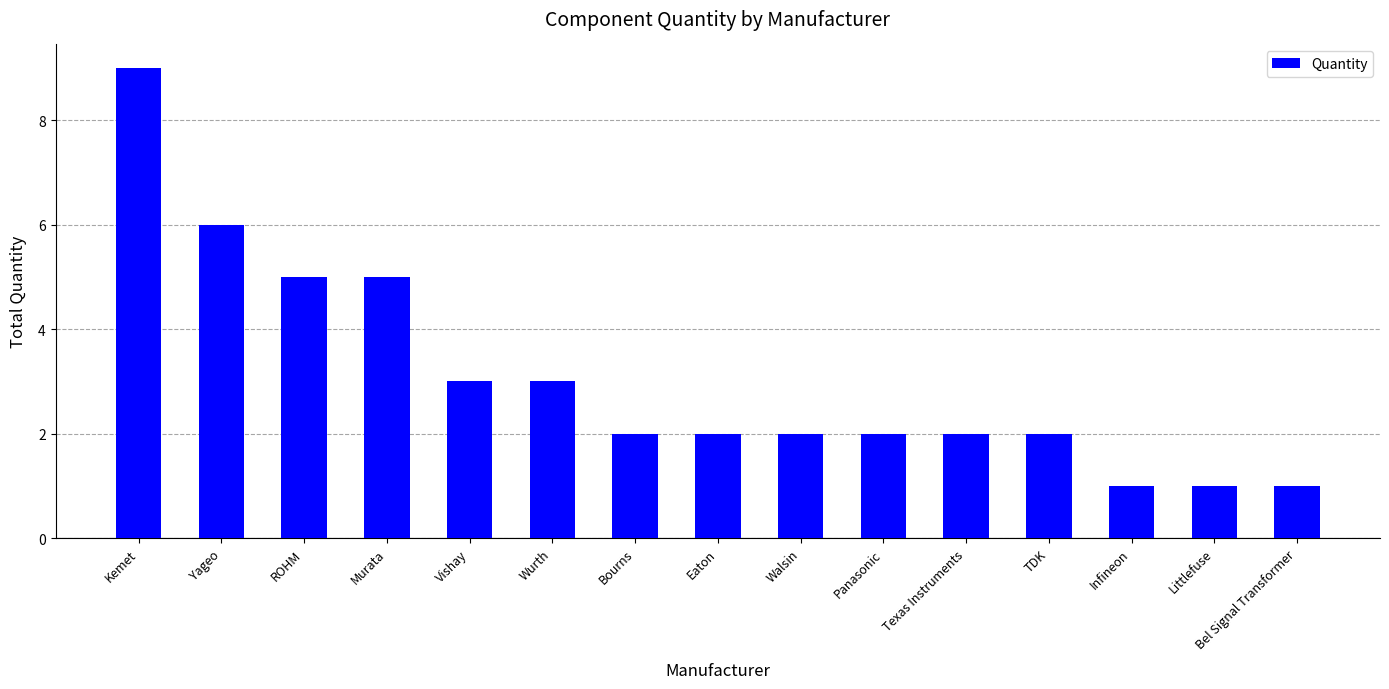

How many bars are there in total?

15